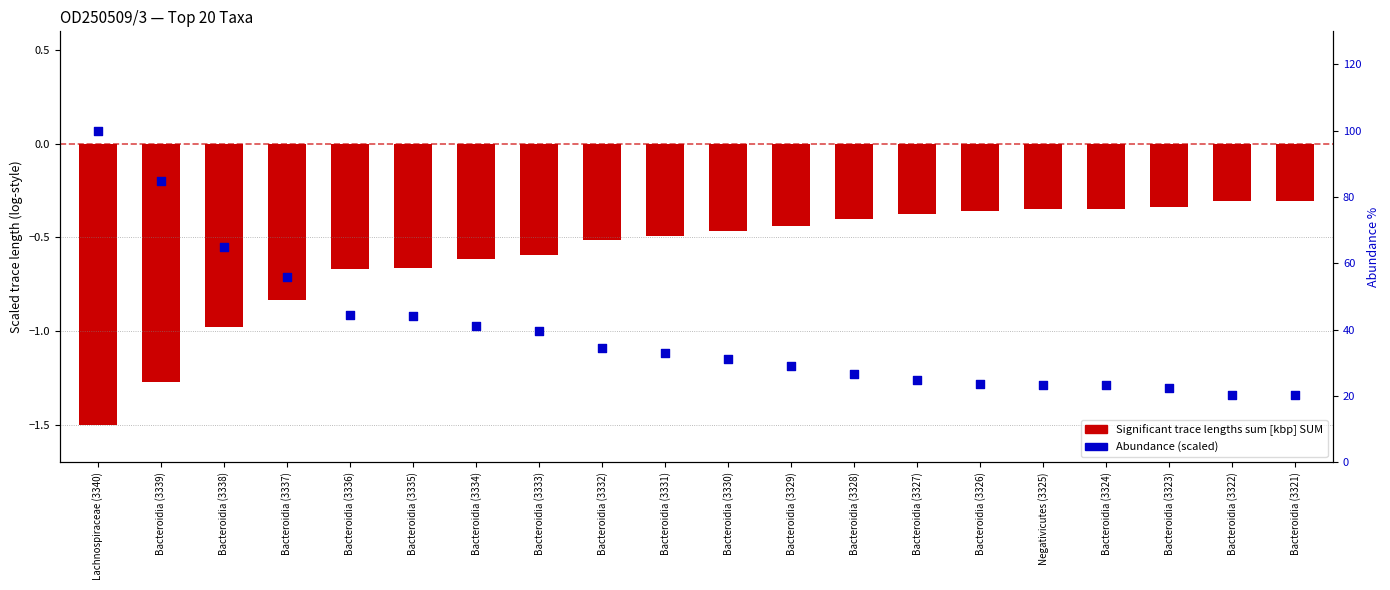

What is the total value across all series at Bacteroidia (3321)?

20.1